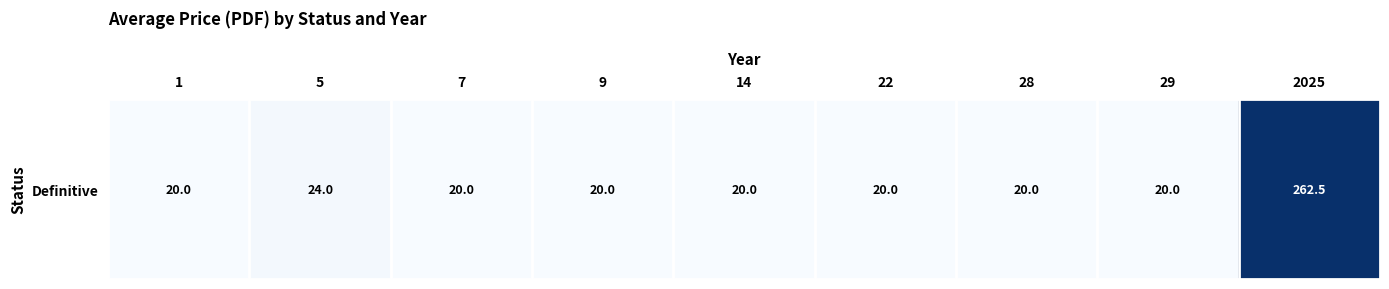

Which label corresponds to the largest value in the chart?

2025